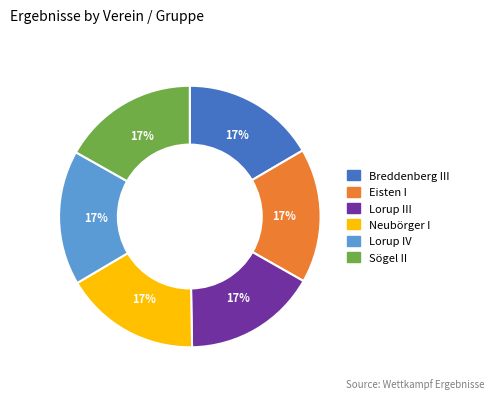

To the nearest percent, what is the average slice percentage?

17%